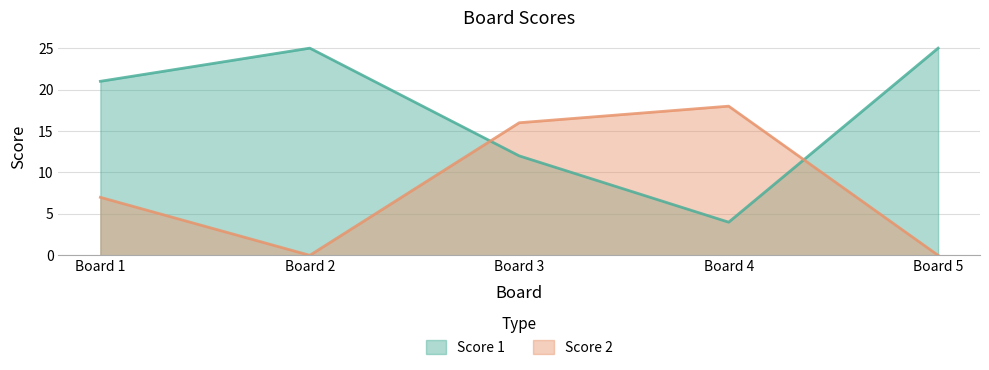

Does the chart display data point markers on the line(s)?

No